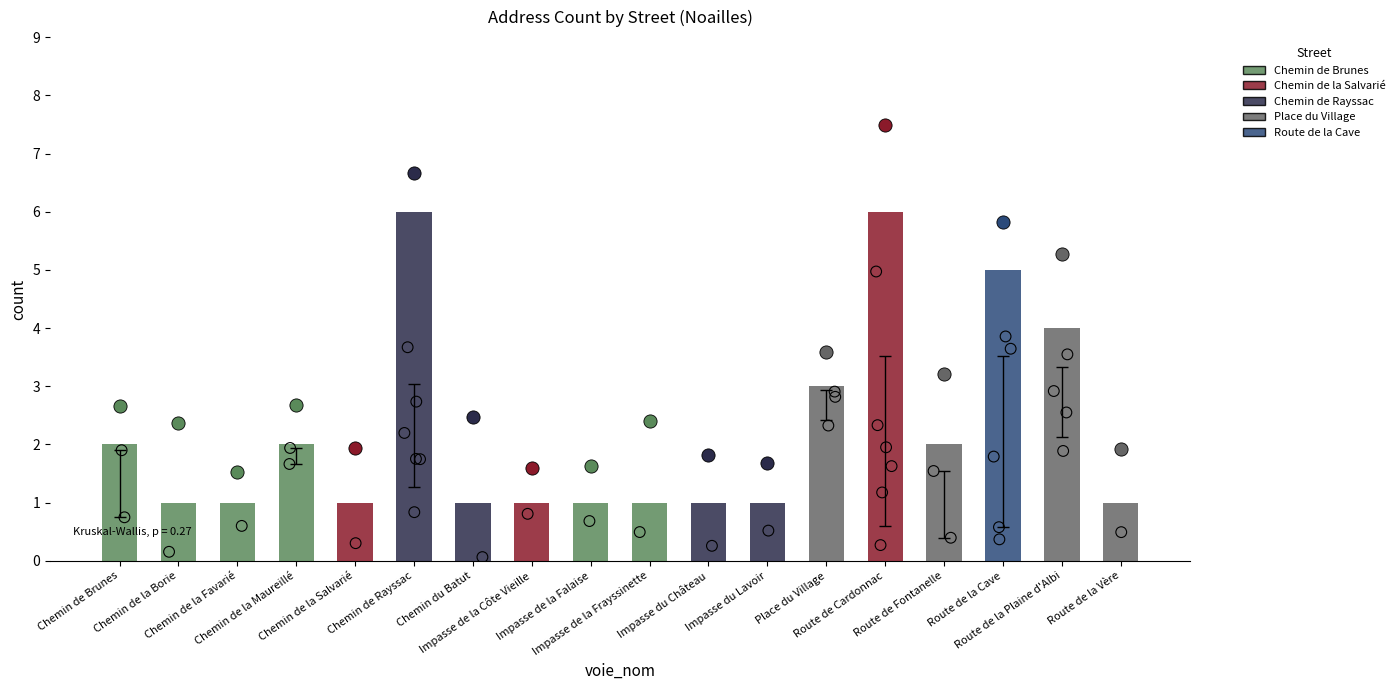

What is the ratio of the value at Place du Village to the value at Chemin de la Maureillé?

1.5